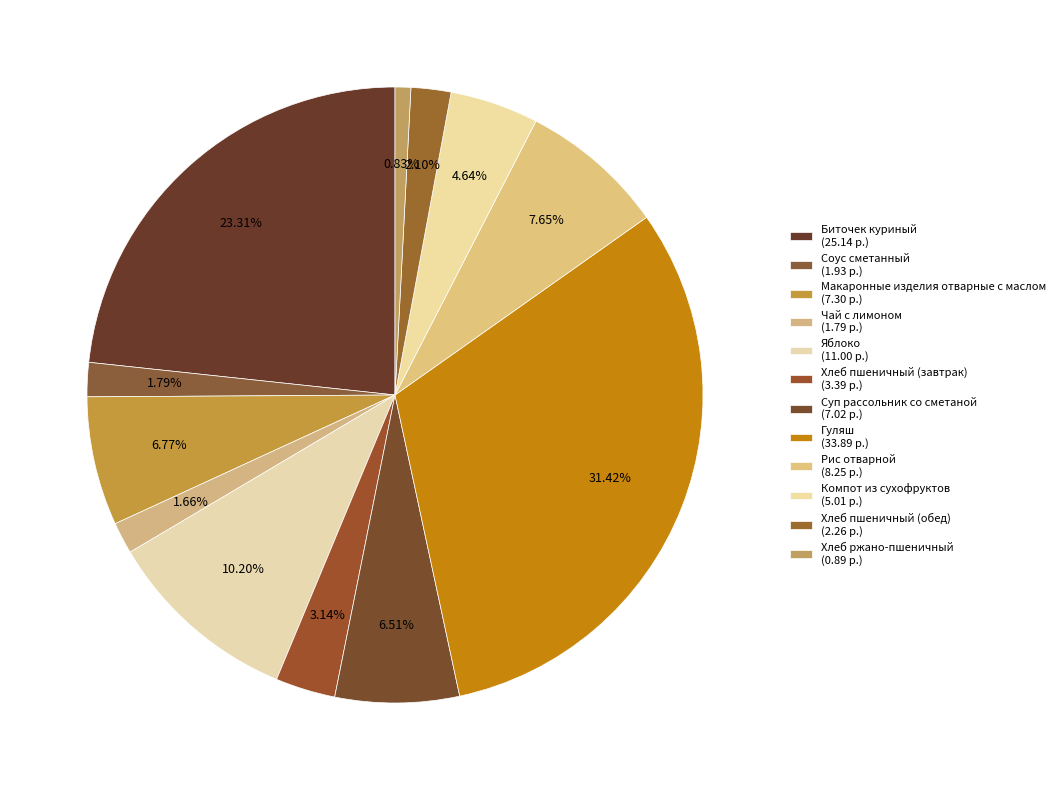

How many segments does this pie chart have?

12